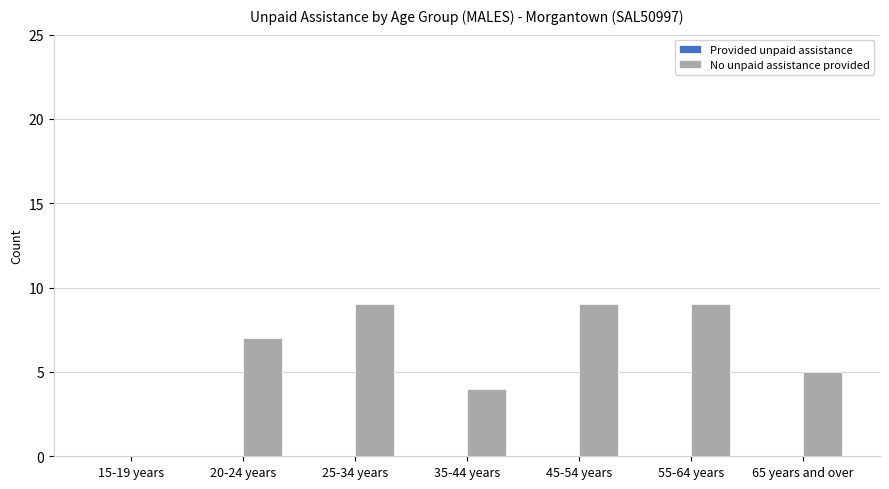

The value at 45-54 years is 9. True or false?

True